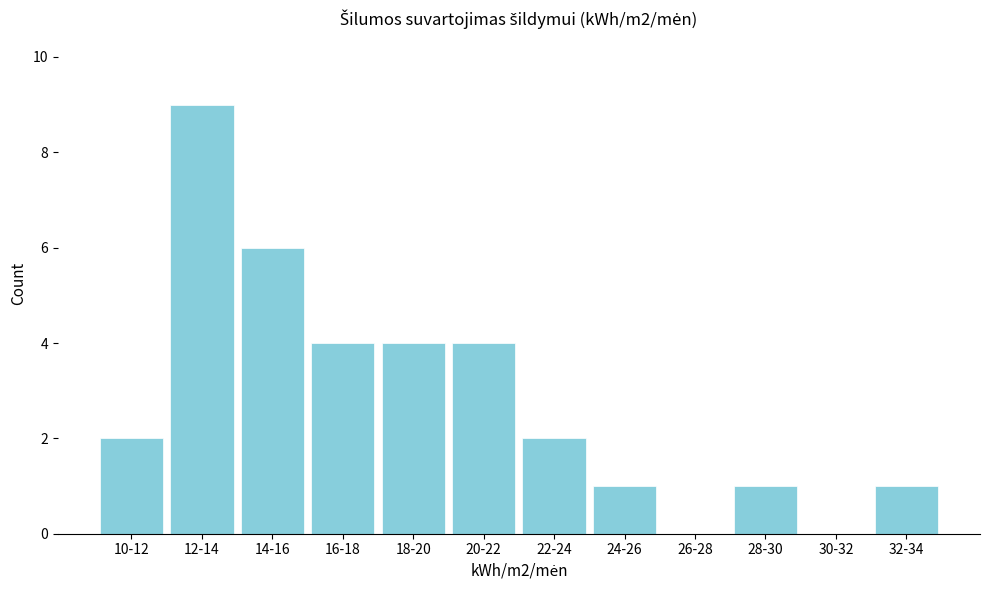

Reading right to left, transcribe all the data shown in this chart.

32-34=1	30-32=0	28-30=1	26-28=0	24-26=1	22-24=2	20-22=4	18-20=4	16-18=4	14-16=6	12-14=9	10-12=2